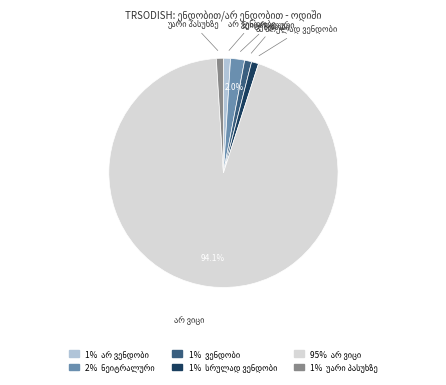

Does any single category account for the majority?

Yes